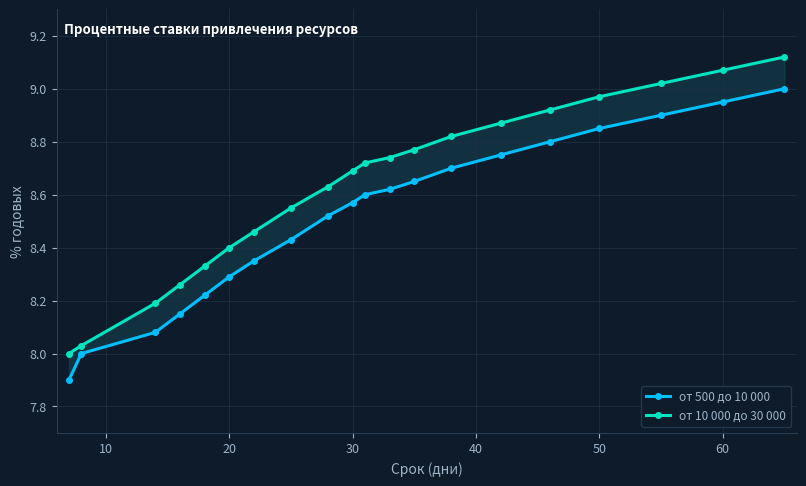

What is the minimum value for от 500 до 10 000?

7.9